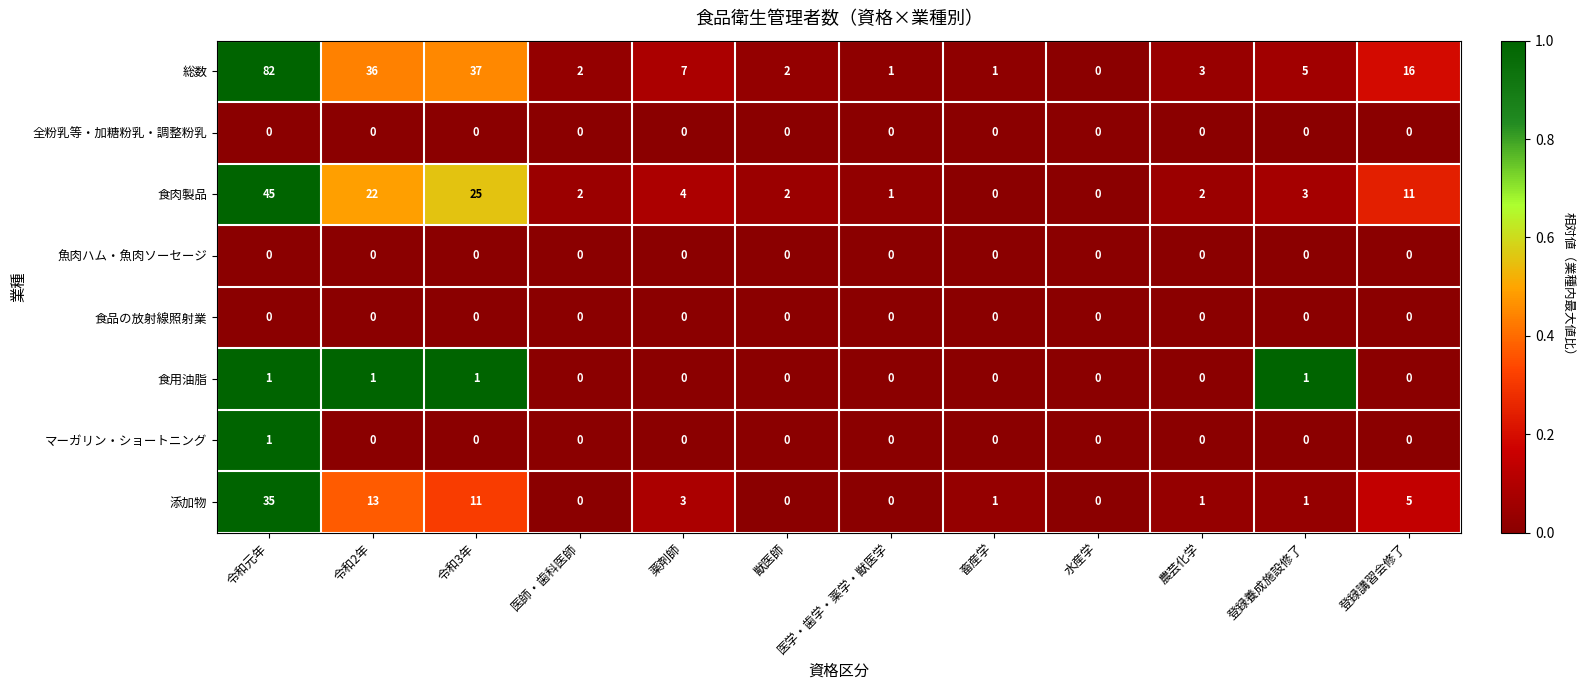

Is it true that マーガリン・ショートニング equals -1 at 令和3年?

False